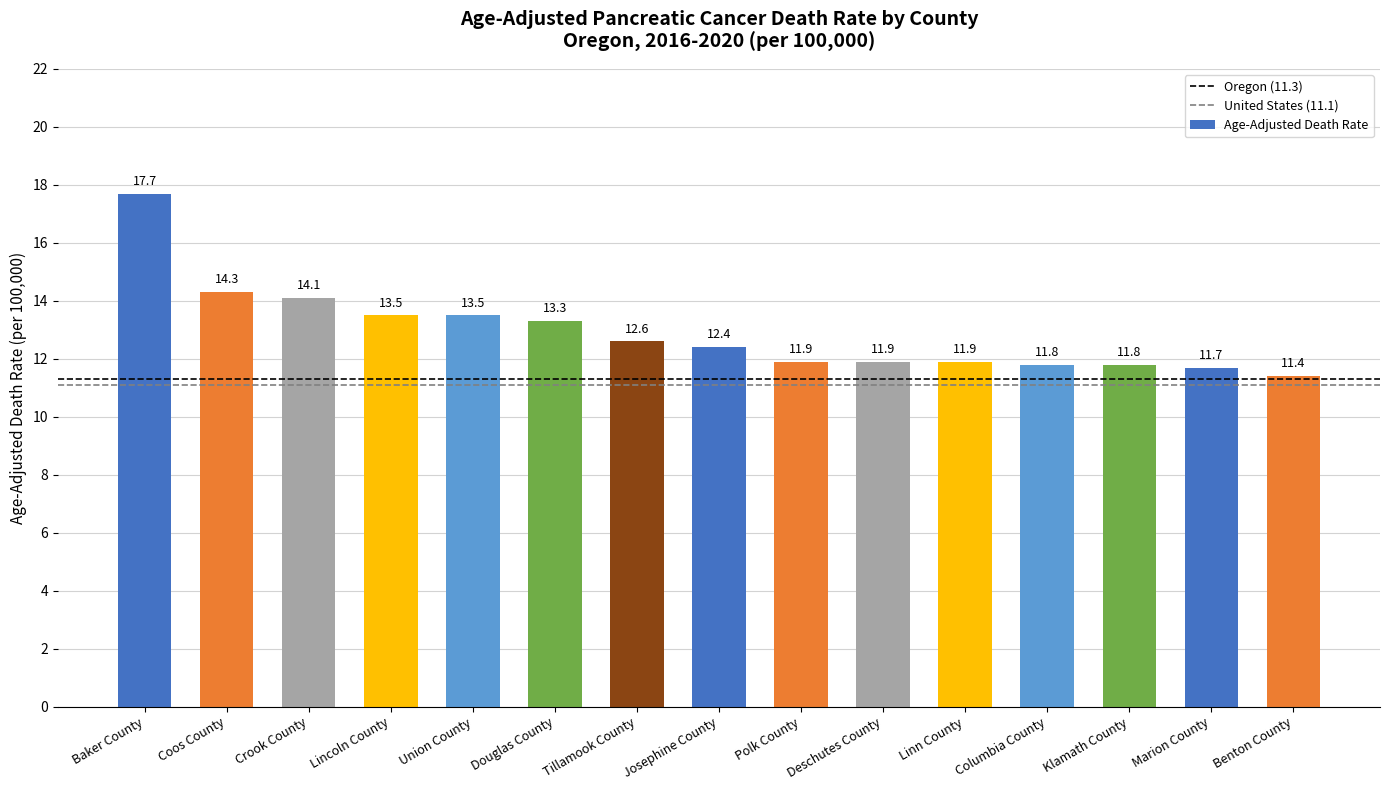

At which label does the data first exceed 12?

Baker County